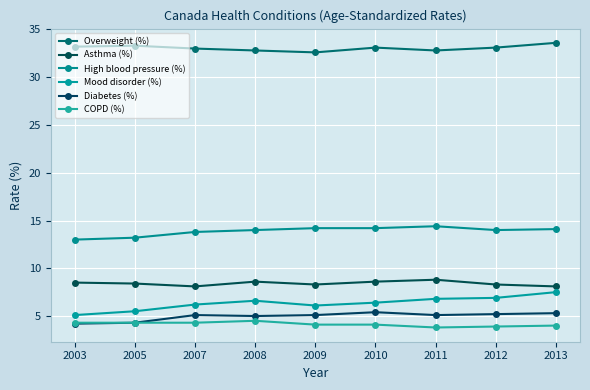

At which category does COPD (%) reach its first local peak?

2008